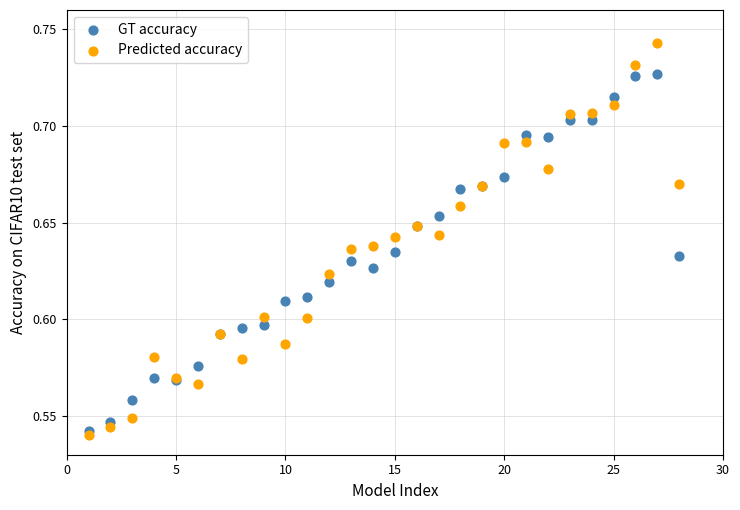

Which series has the widest spread of Y values?

Predicted accuracy